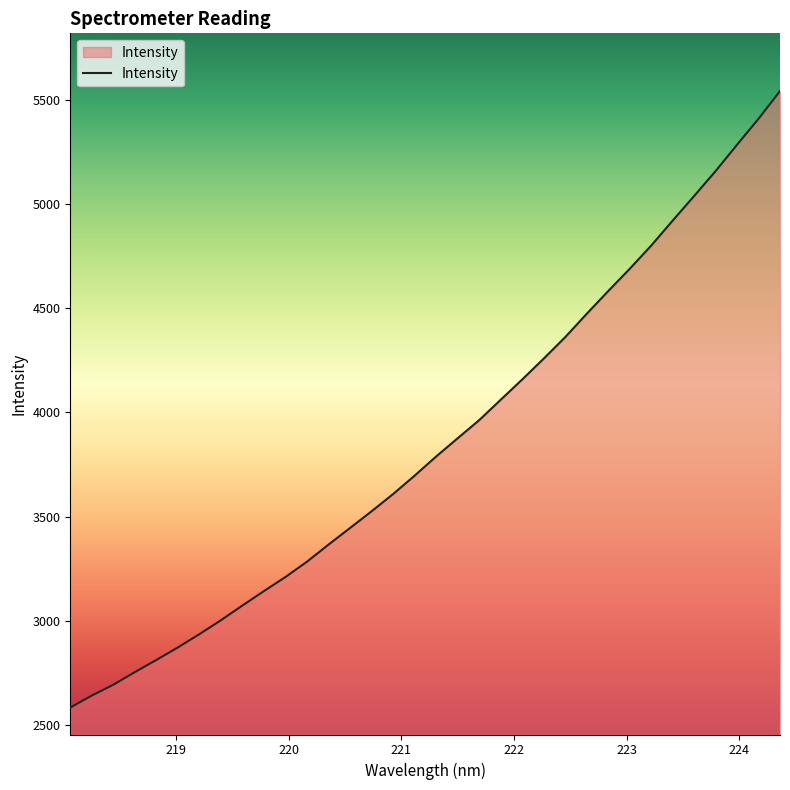

What is the minimum value shown in the chart?

2583.7